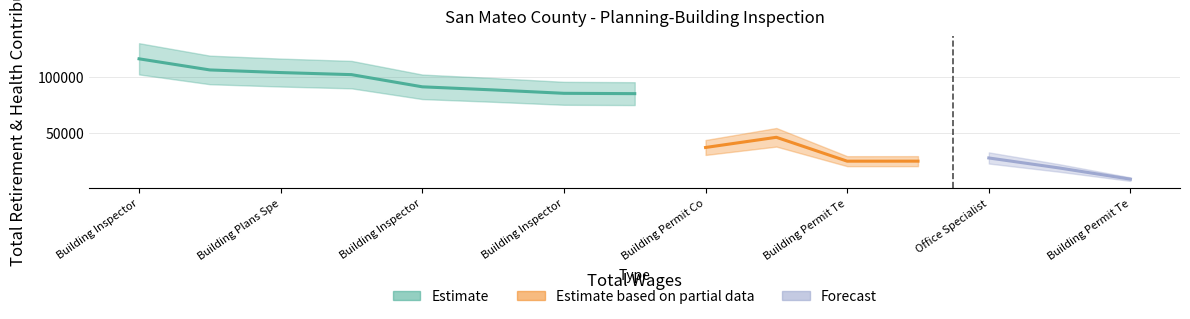

What is the minimum value for Total Retirement & Health Contribution?

8753